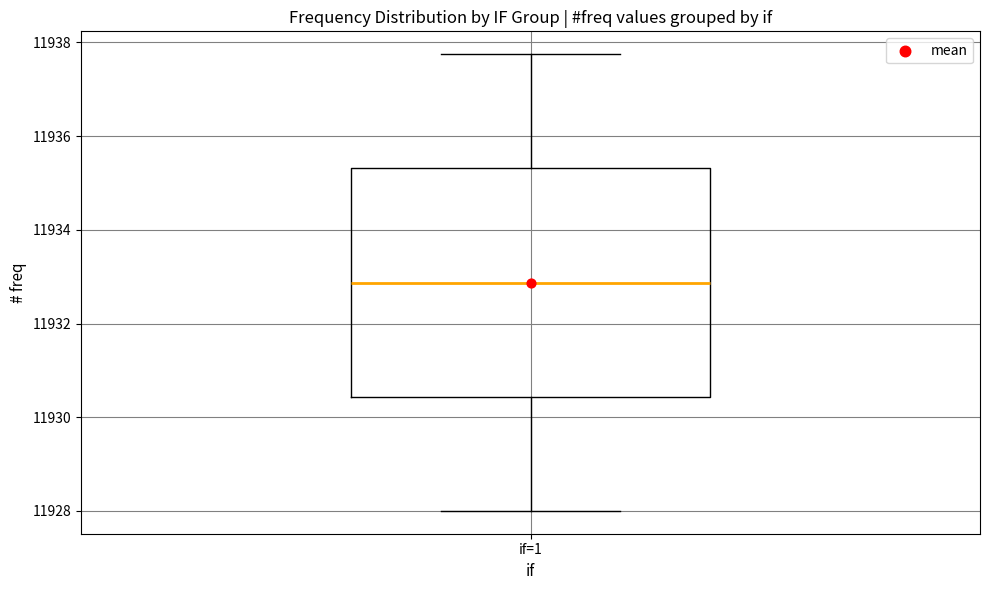

Read this box plot against the y-axis: the position of the median line, the range covered by the box, and the ends of both whiskers. The values are not printed on the chart, so give them approximately, as read against the axis.

median 11932.8, box 11930.4 to 11935.4, whiskers 11928.0 to 11937.8